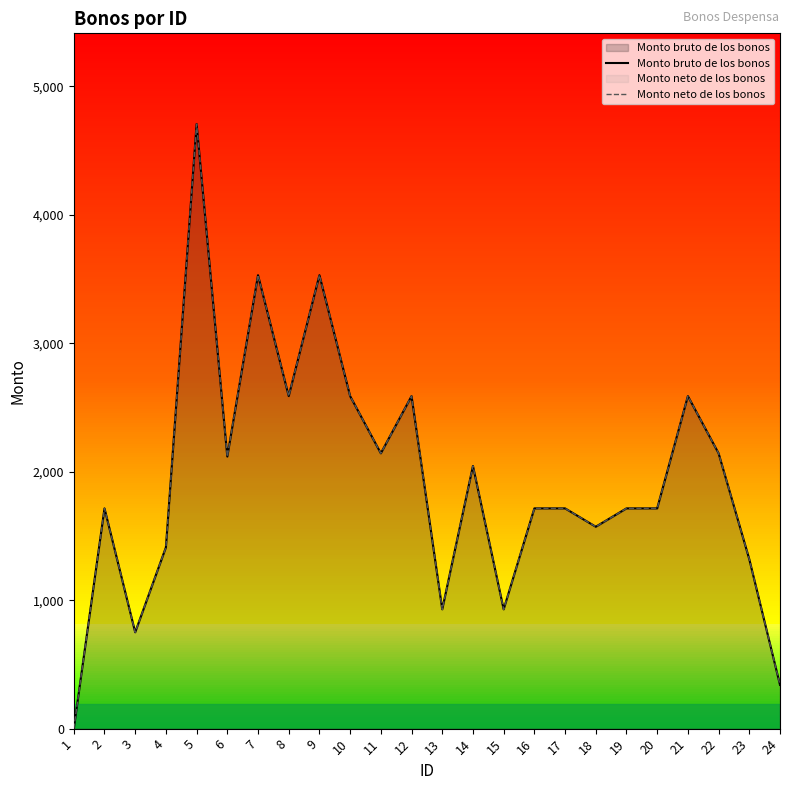

At which label is Monto neto de los bonos closest to 2352?

11